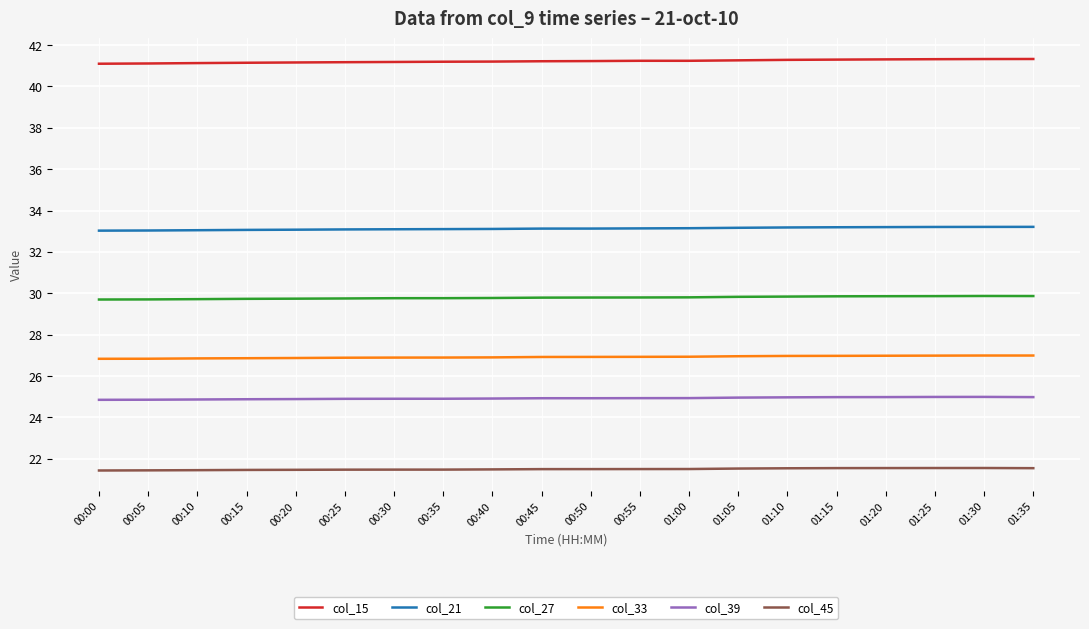

What is the smallest value displayed?

21.4